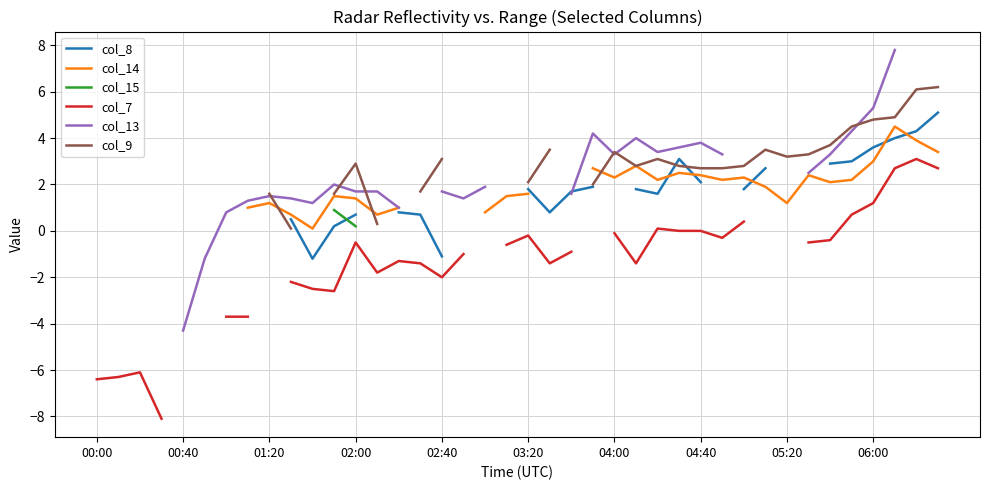

Read the col_8 value at 10.

-1.2